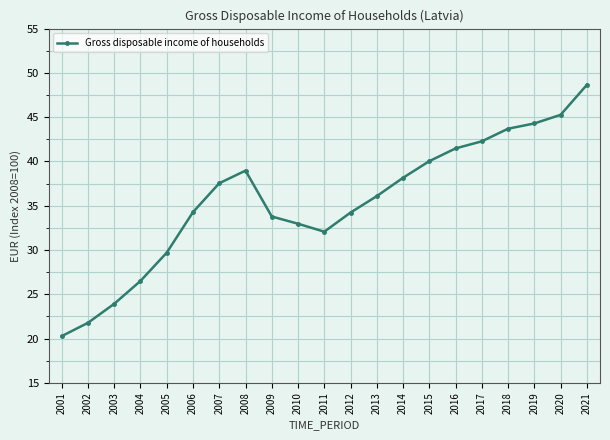

Is it true that the value at 2012 is 13.8?

False